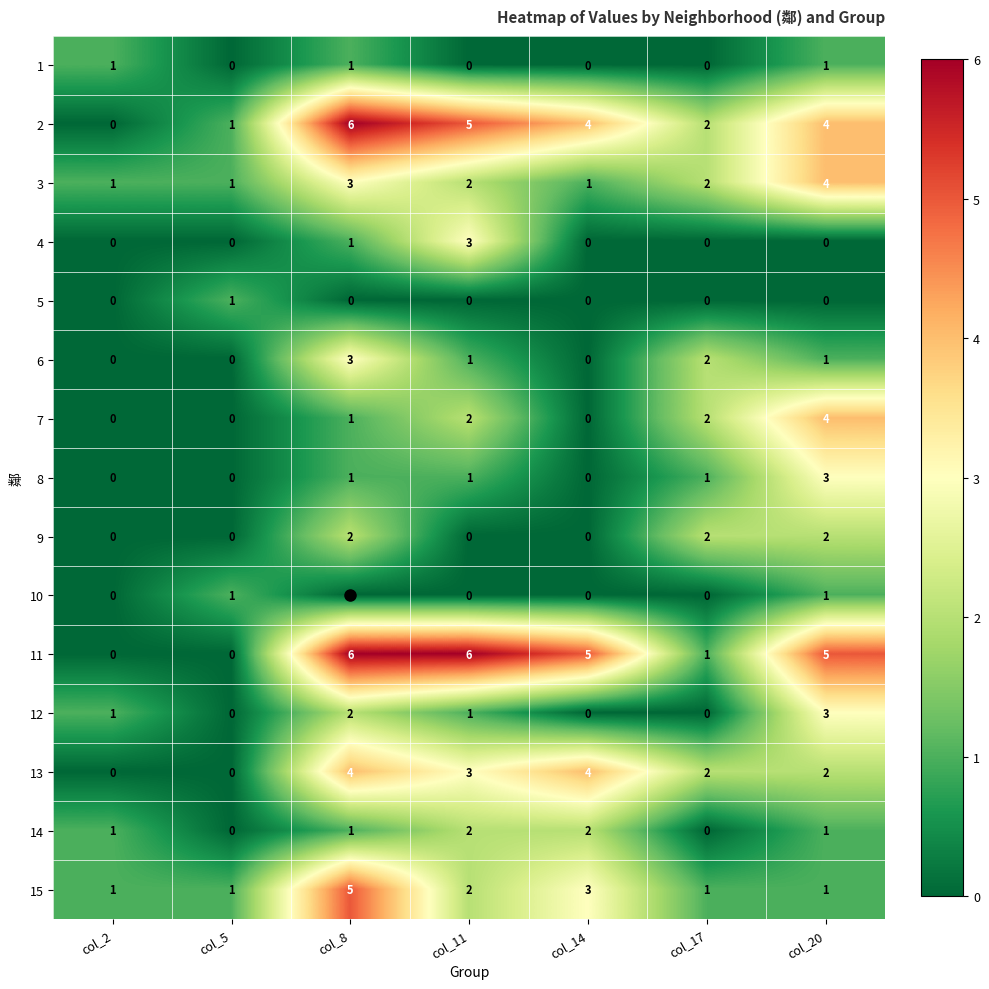

How many 10 values are between 0 and 1?

7